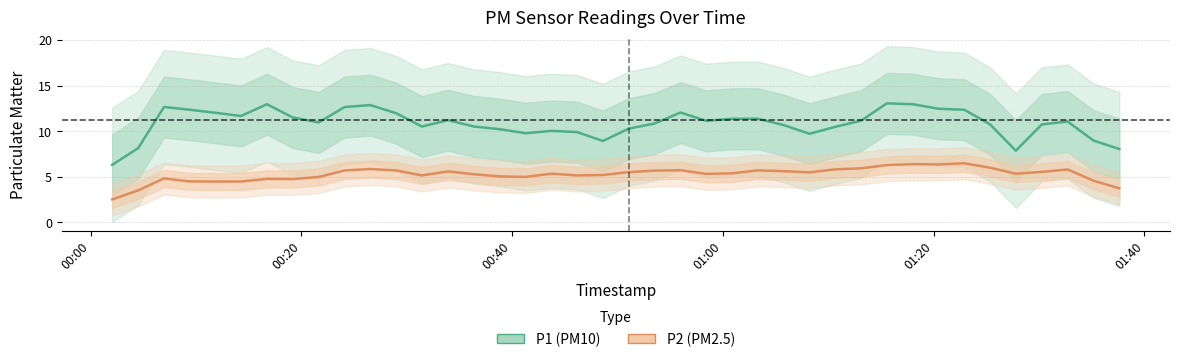

Rank the series by their maximum value, from lowest to highest.

P2, P1